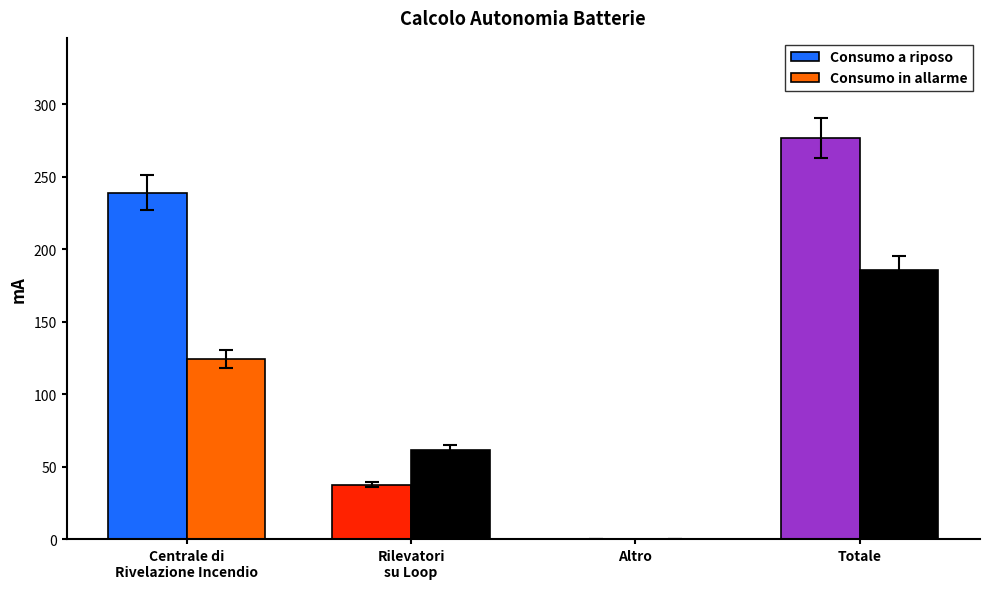

What is the sum of all Consumo a riposo values?

553.0